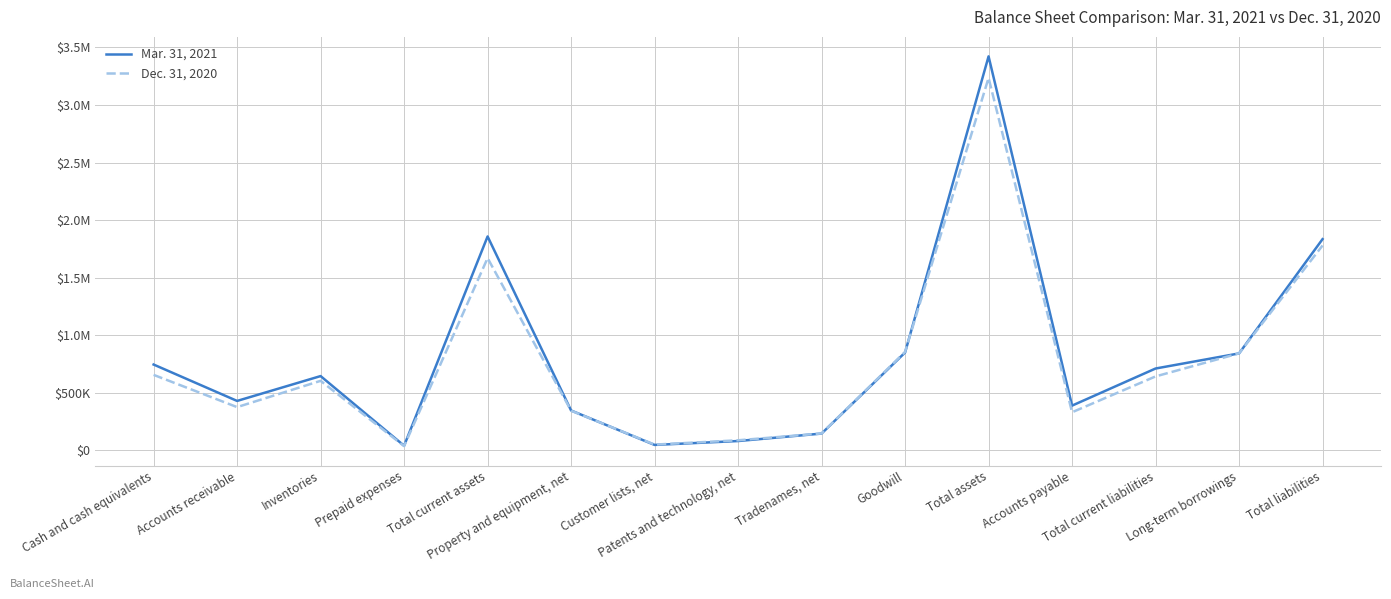

At how many categories does at least one series exceed 964972?

3